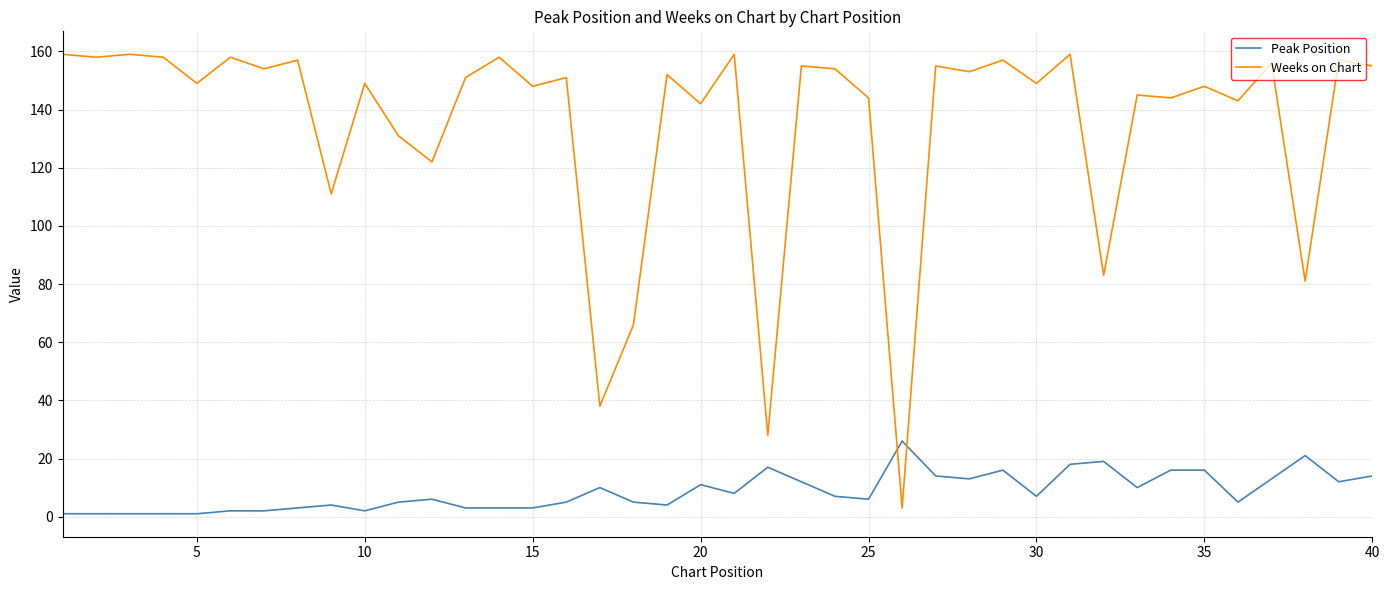

Rank the series by their maximum value, from highest to lowest.

Weeks on Chart, Peak Position